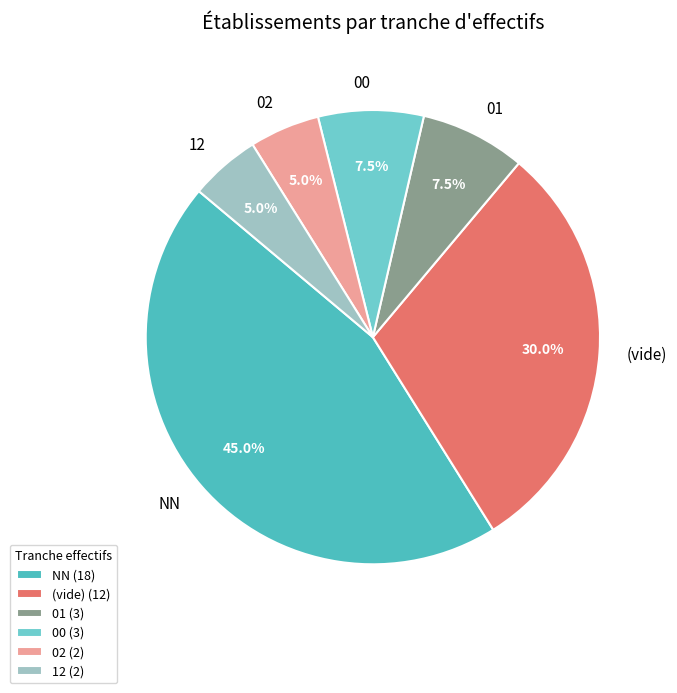

To the nearest percent, what is the difference between the largest and smallest slice percentages?

40%